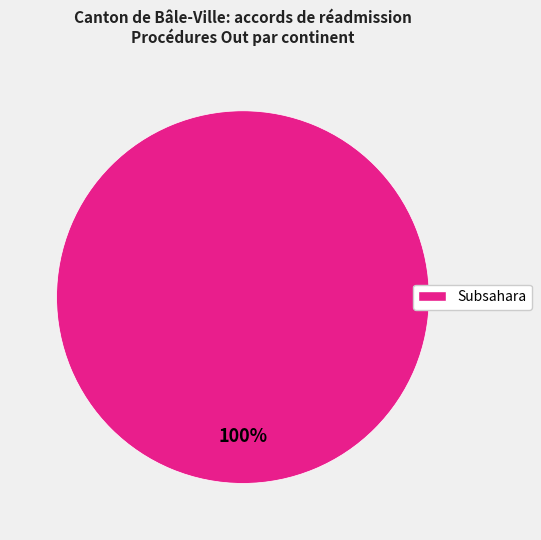

What is the majority slice?

Subsahara